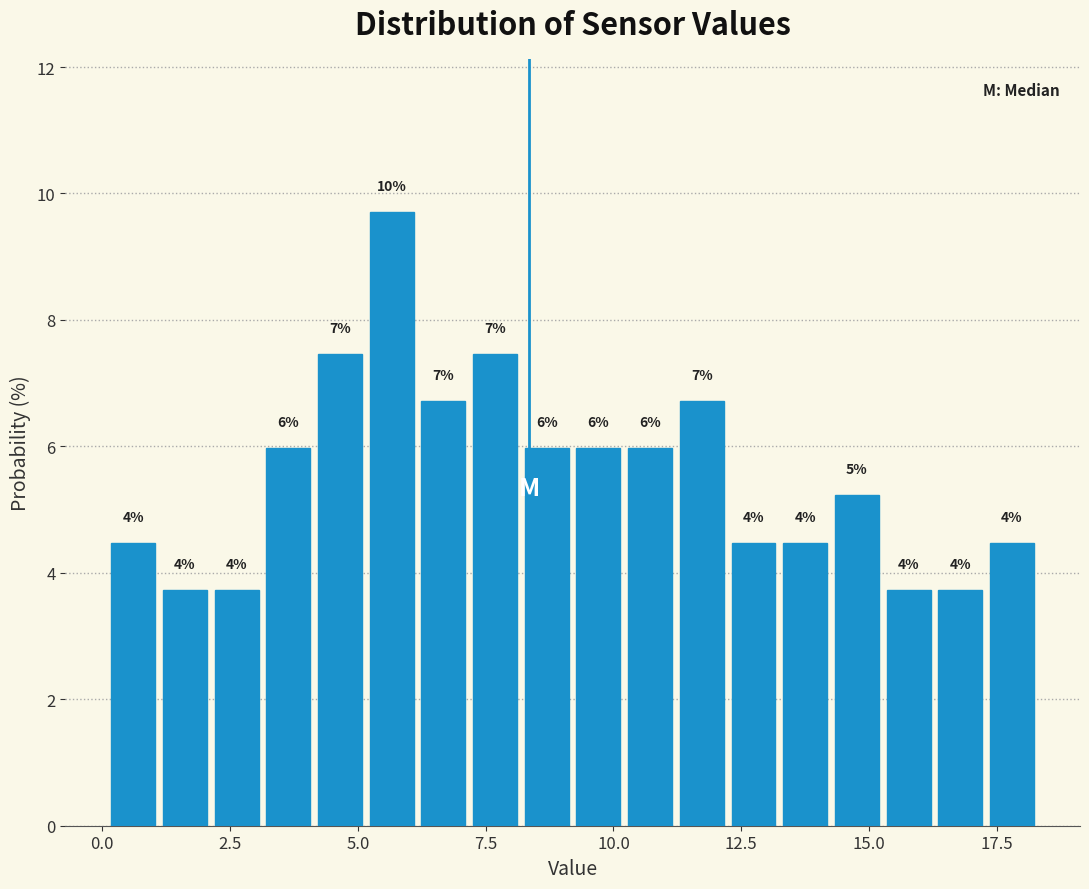

Around what value on the x-axis is the tallest bar? Give the approximate position of its centre, as read against the axis.

5.5